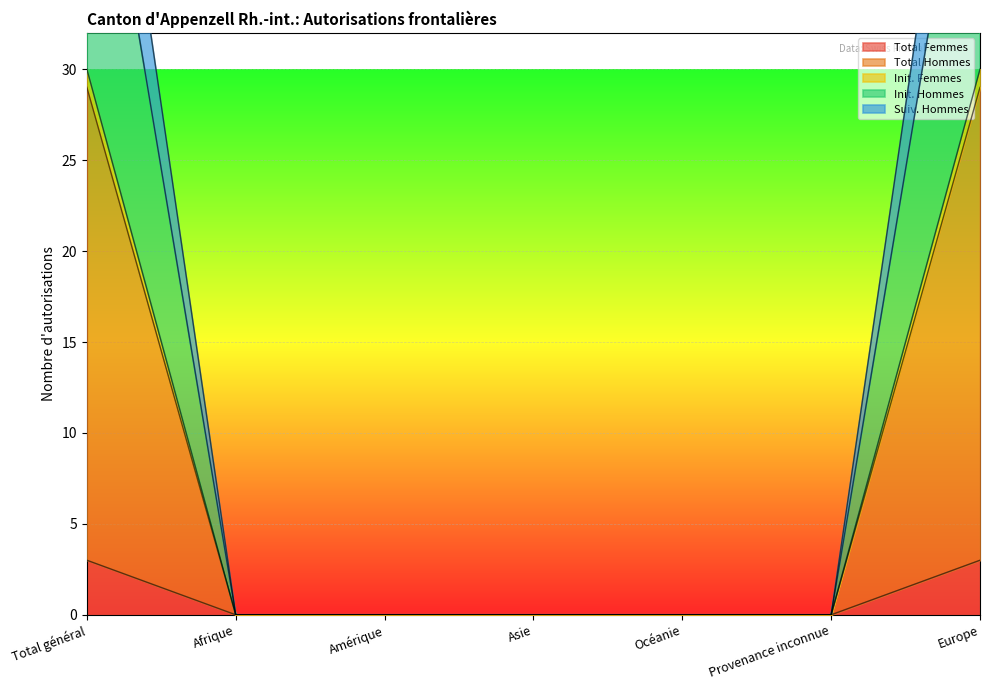

Reading left to right, what are all the values shown in this chart?

Total Femmes: 29	0	0	0	0	0	29
Total Hommes: 3	0	0	0	0	0	3
Init. Femmes: 30	0	0	0	0	0	30
Init. Hommes: 49	0	0	0	0	0	49
Suiv. Hommes: 56	0	0	0	0	0	56